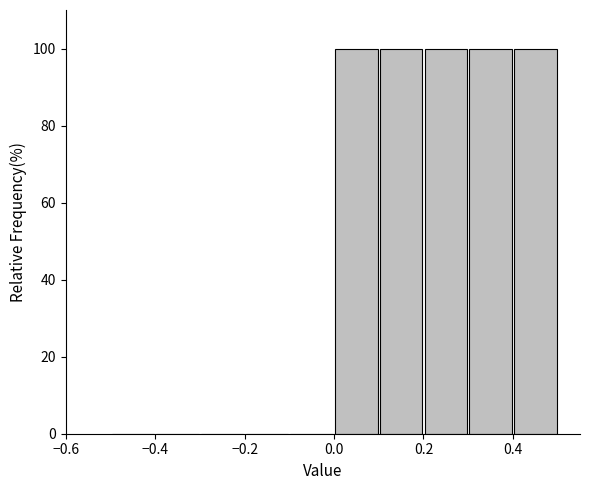

Reading left to right, list every bar in this chart as the range it spans on the x-axis followed by its height. The values are not printed on the chart, so give them approximately, as read against the axis.

-0.5 to -0.4: 0
-0.4 to -0.3: 0
-0.3 to -0.2: 0
-0.2 to -0.1: 0
-0.1 to 0.0: 0
0.0 to 0.1: 100
0.1 to 0.2: 100
0.2 to 0.3: 100
0.3 to 0.4: 100
0.4 to 0.5: 100